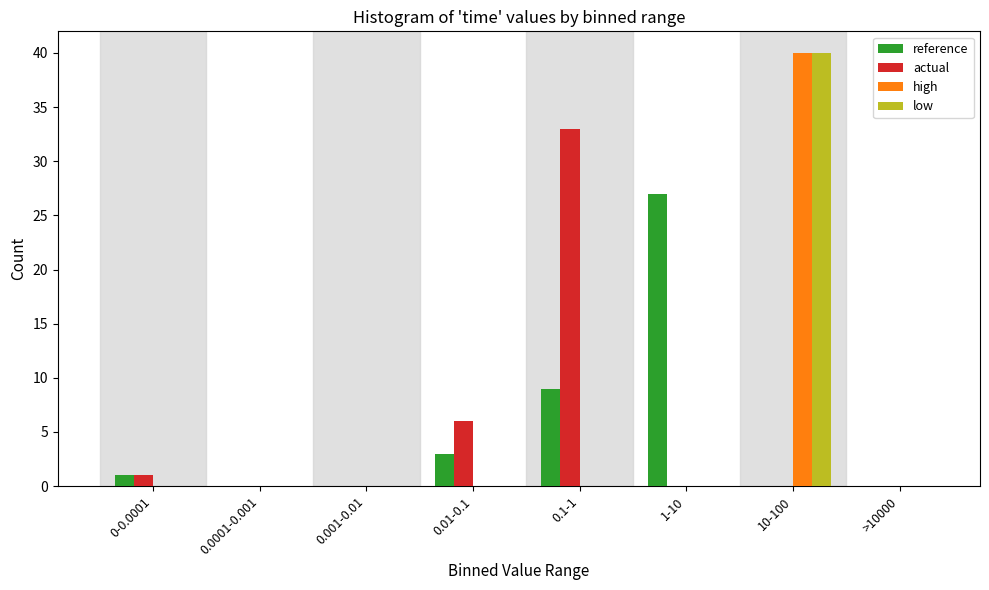

Is the value of high at 0-0.0001 greater than the value of actual at 0.1-1?

No